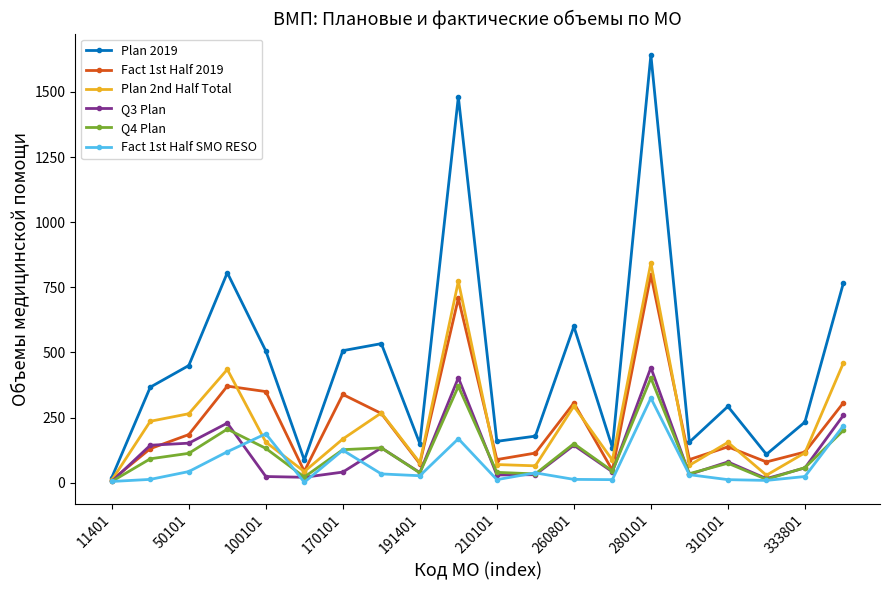

Which series has the largest total across all categories?

Plan 2019